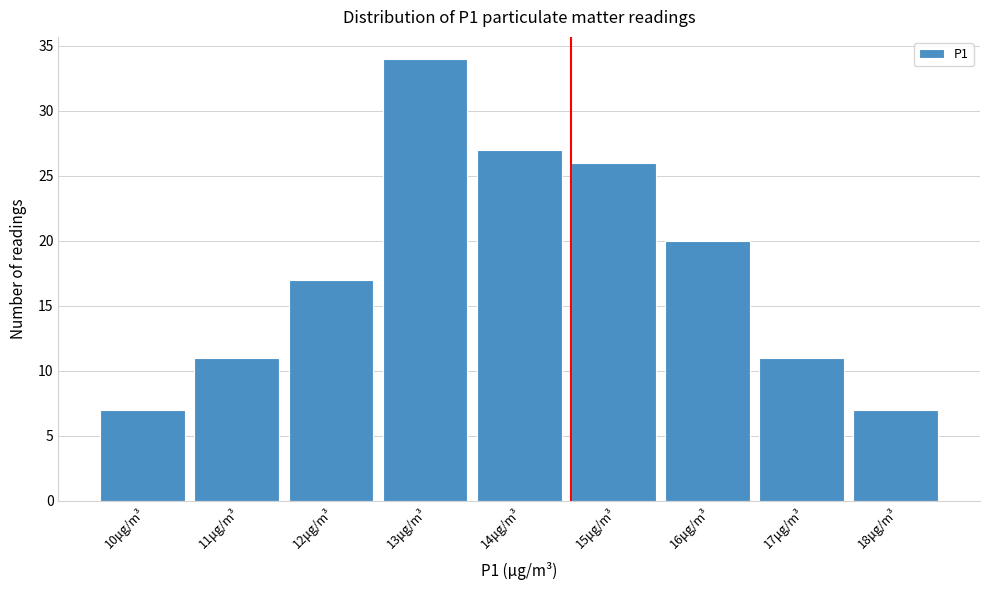

Reading left to right, extract all data points from this chart.

7	11	17	34	27	26	20	11	7